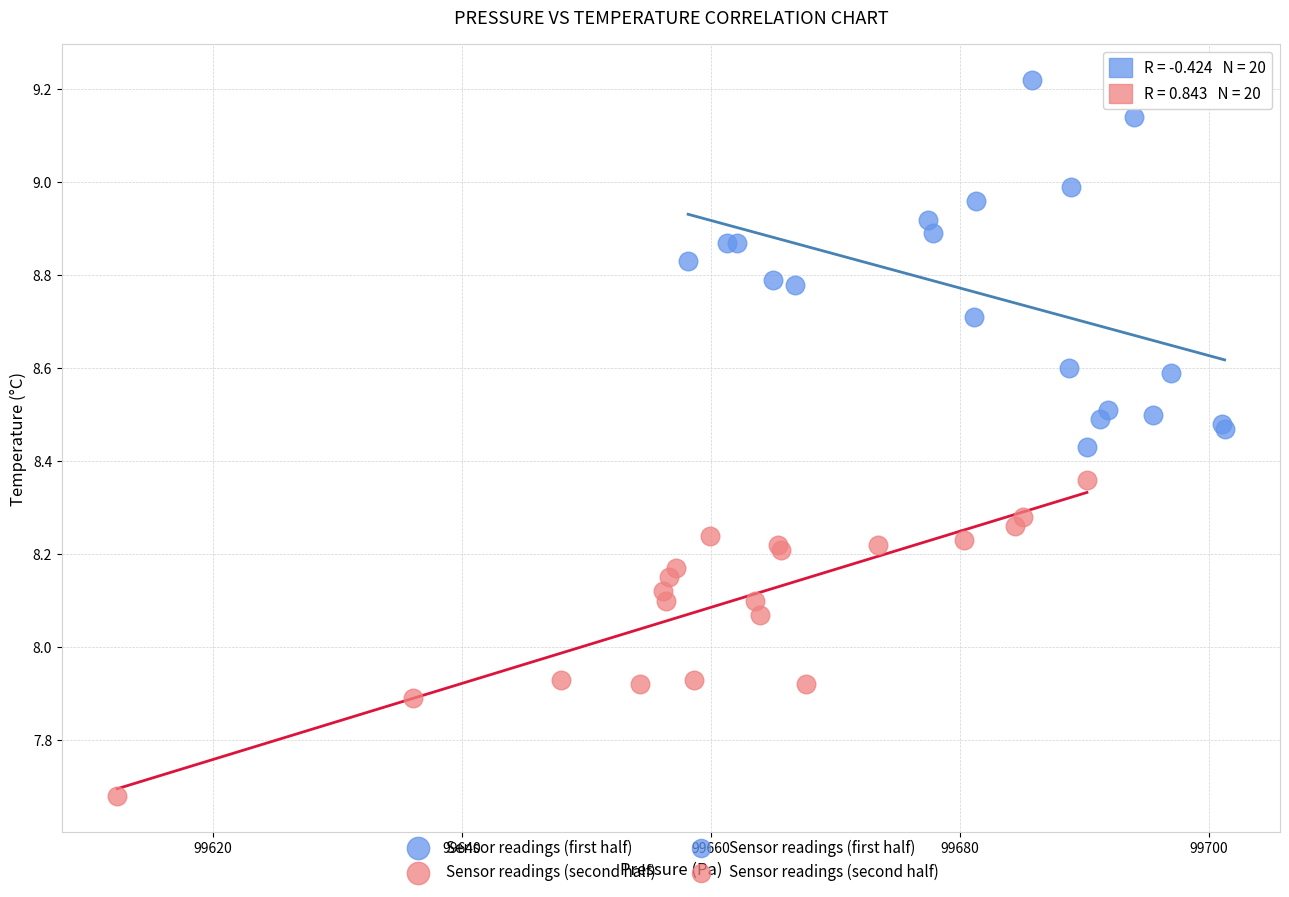

Which series reaches the maximum Y coordinate?

Sensor readings (first half)